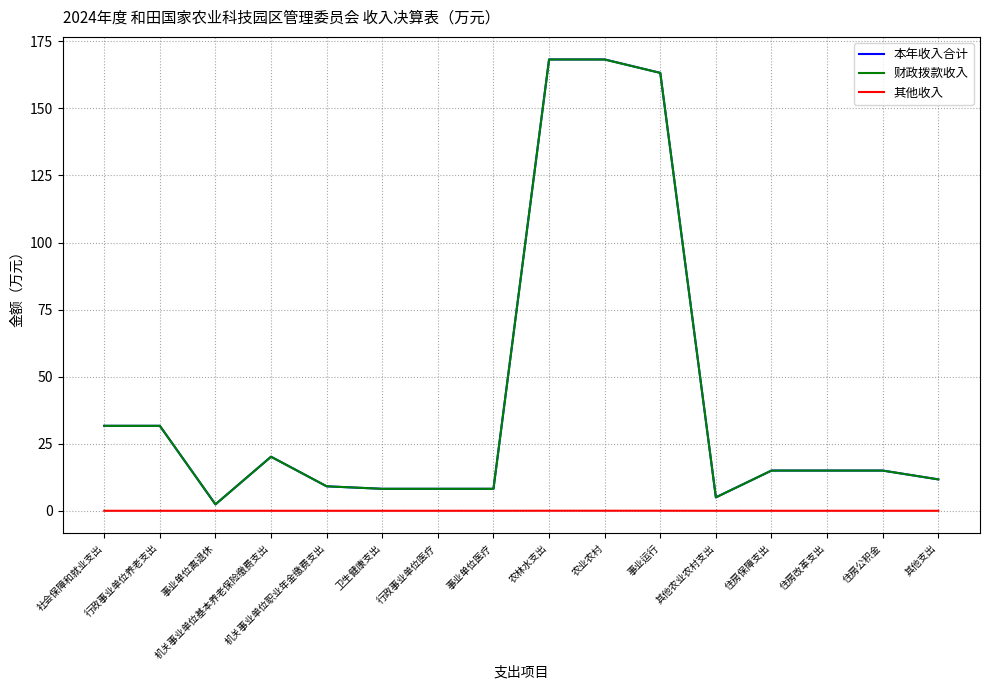

Where does the 财政拨款收入 series first go above 14?

社会保障和就业支出